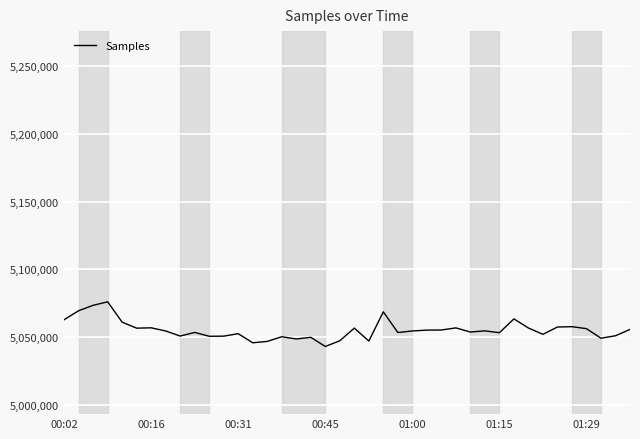

What is the maximum value shown in the chart?

5075917.1